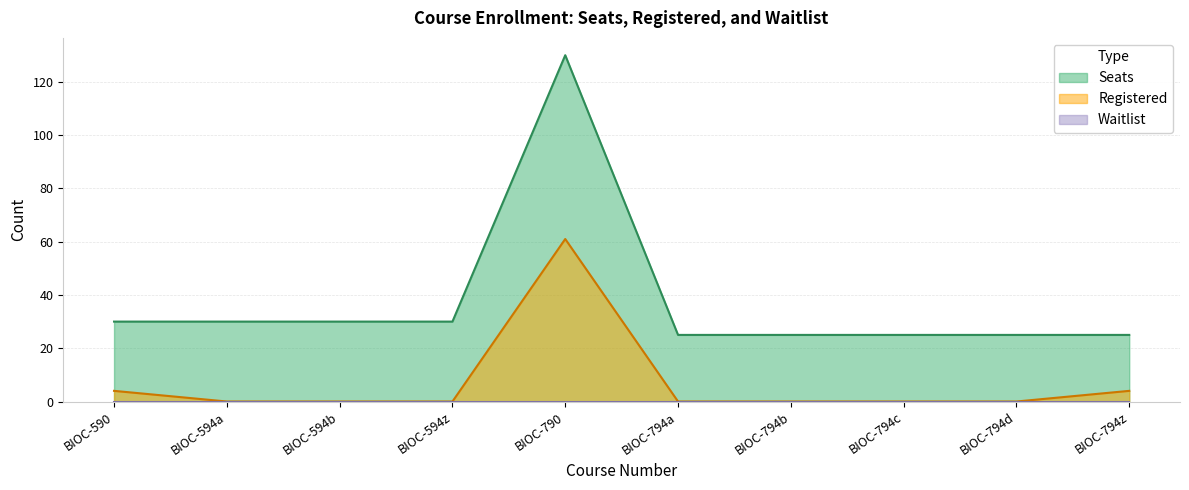

True or false: Seats has more than 2 interior local peaks.

False